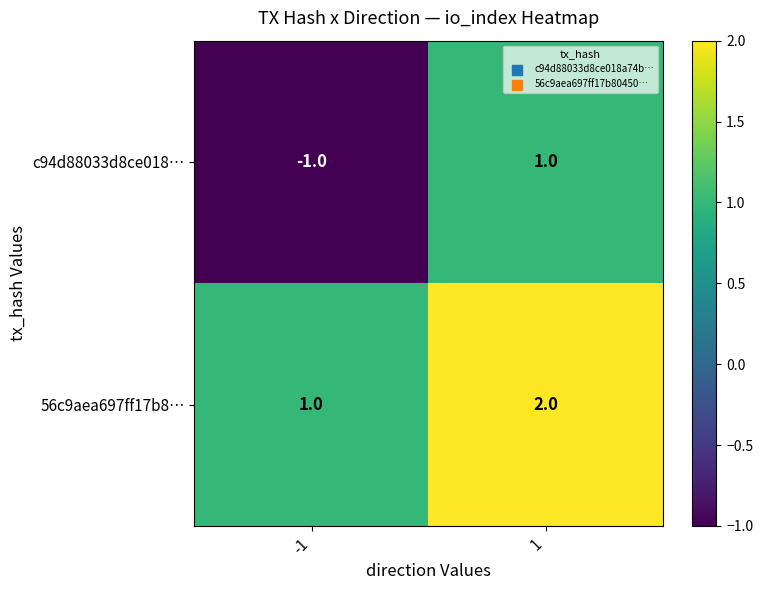

Reading left to right, list all the values displayed in this chart.

c94d88033d8ce018…: -1	1
56c9aea697ff17b8…: 1	2